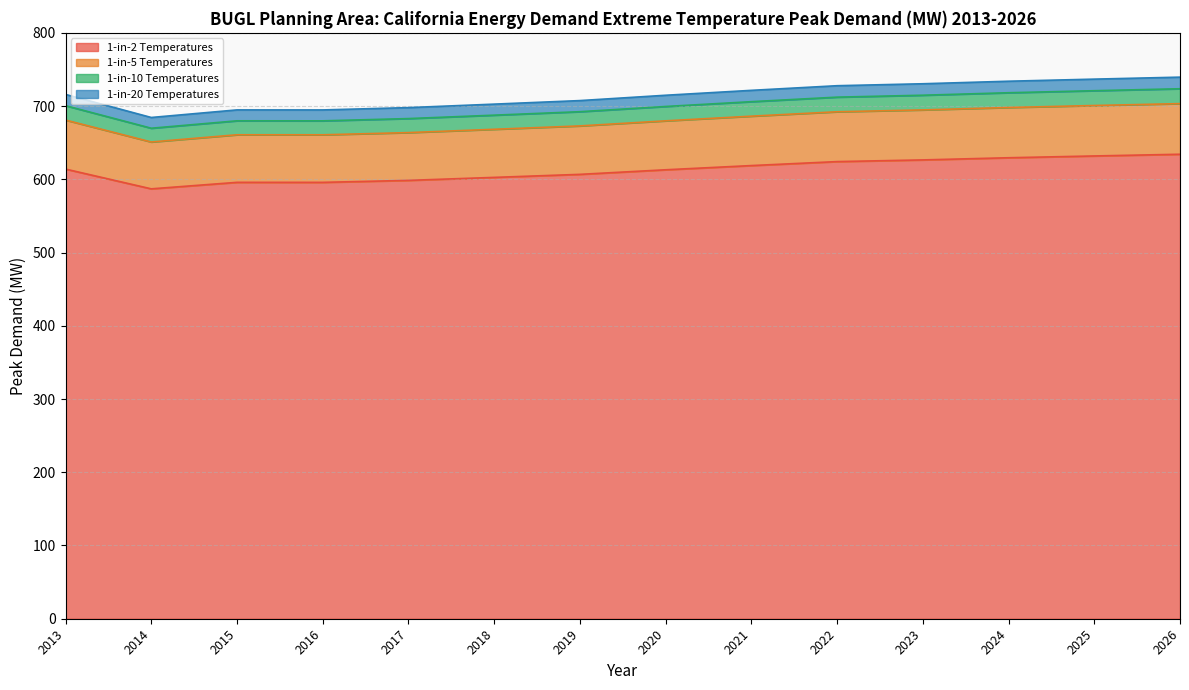

The 1-in-10 Temperatures series shows 998.4 at 2020. True or false?

False